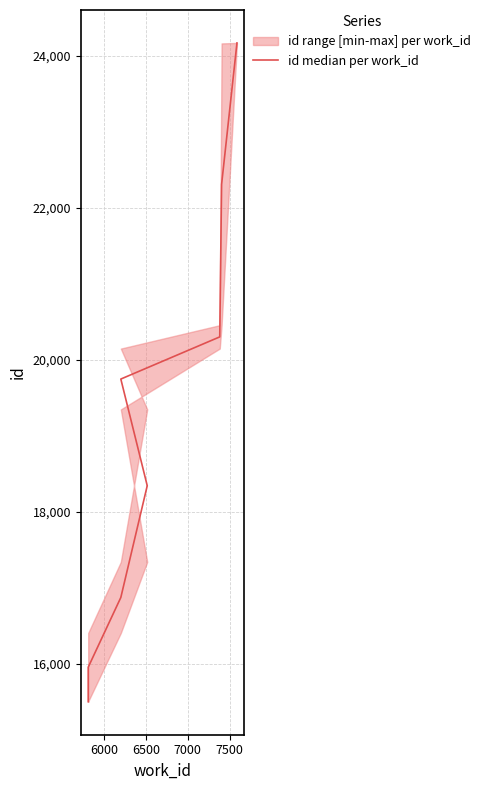

What is the label of the 8th point from the right?

6500